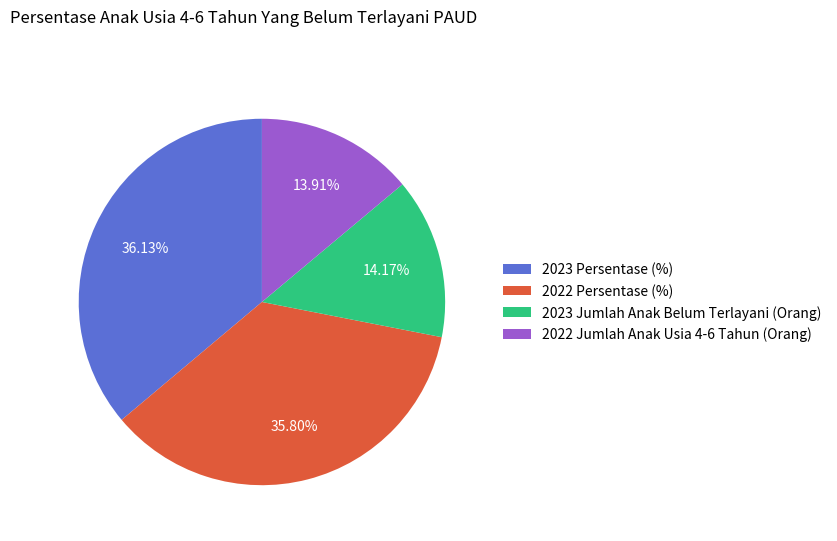

To the nearest percent, what is the difference between the 2022 Persentase (%) and 2022 Jumlah Anak Usia 4-6 Tahun (Orang) slice percentages?

22%